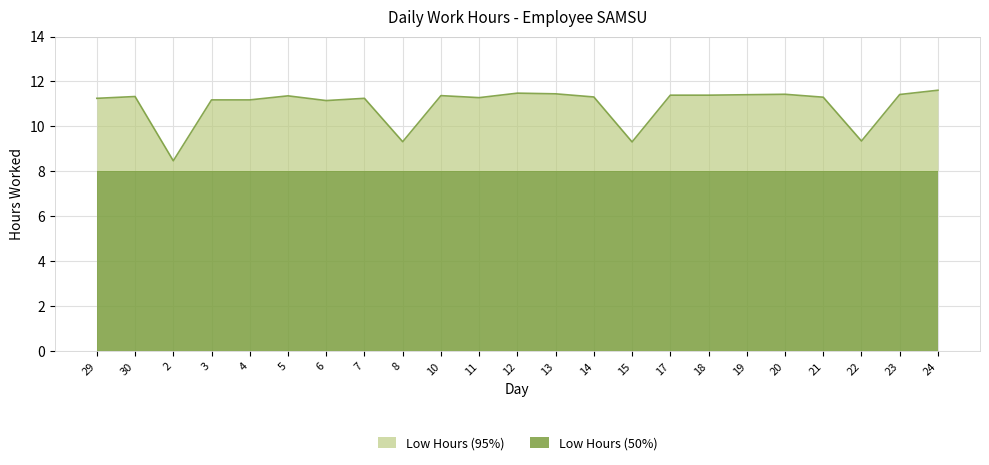

At which label does the data first exceed 11?

29